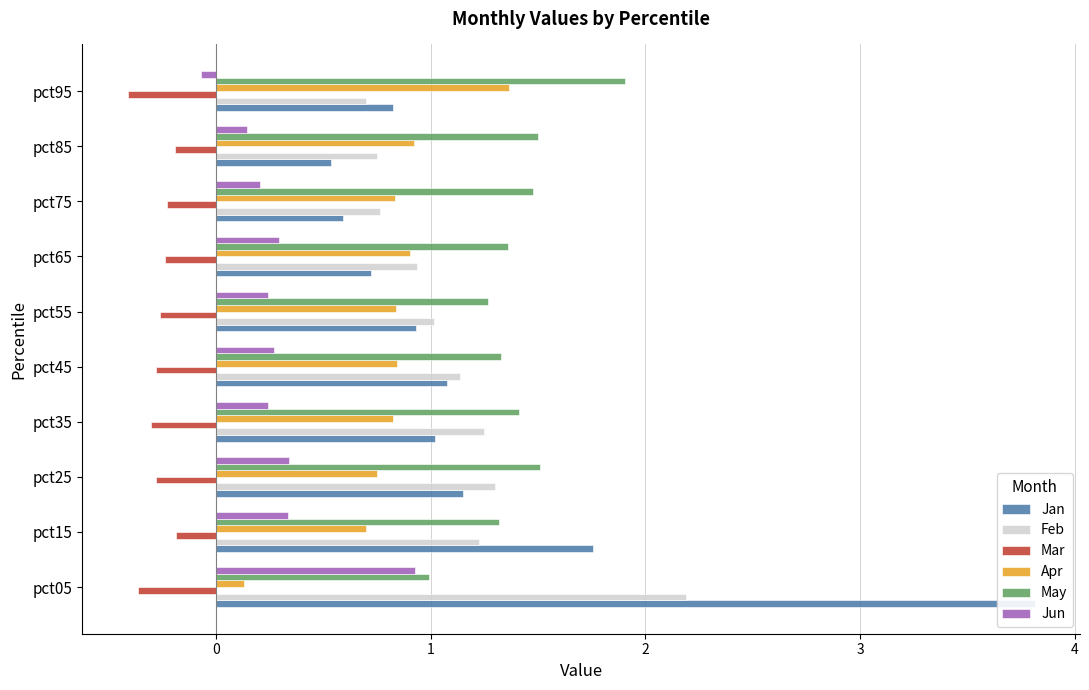

List the series in order of their peak value, highest first.

Jan, Feb, May, Apr, Jun, Mar